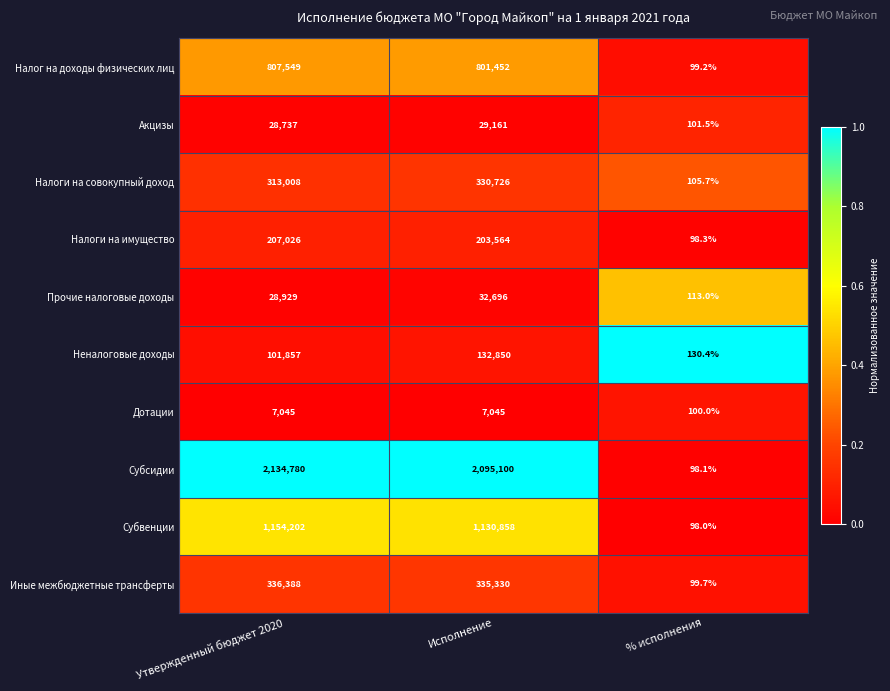

Reading left to right, extract all data points from this chart.

Налог на доходы физических лиц: 807549.0	801452.0	99.2
Акцизы: 28737.0	29161.0	101.5
Налоги на совокупный доход: 313008.0	330726.0	105.7
Налоги на имущество: 207026.0	203564.0	98.3
Прочие налоговые доходы: 28929.0	32696.0	113.0
Неналоговые доходы: 101857.0	132850.0	130.4
Дотации: 7045.0	7045.0	100.0
Субсидии: 2134780.0	2095100.0	98.1
Субвенции: 1154202.0	1130858.0	98.0
Иные межбюджетные трансферты: 336388.0	335330.0	99.7